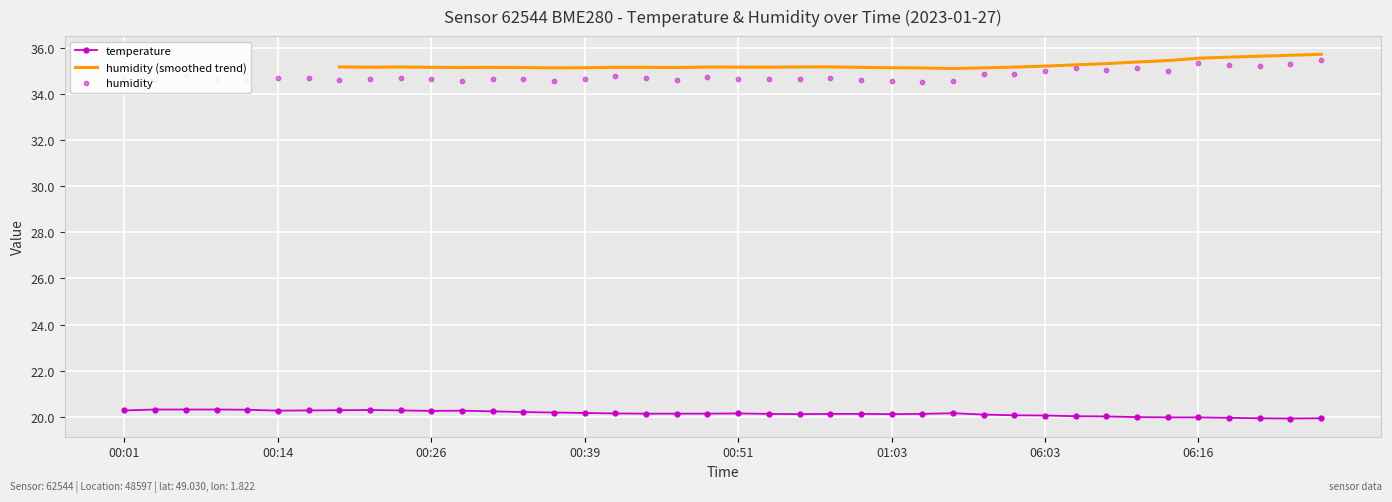

The temperature series shows 20.2 at 00:39. True or false?

True